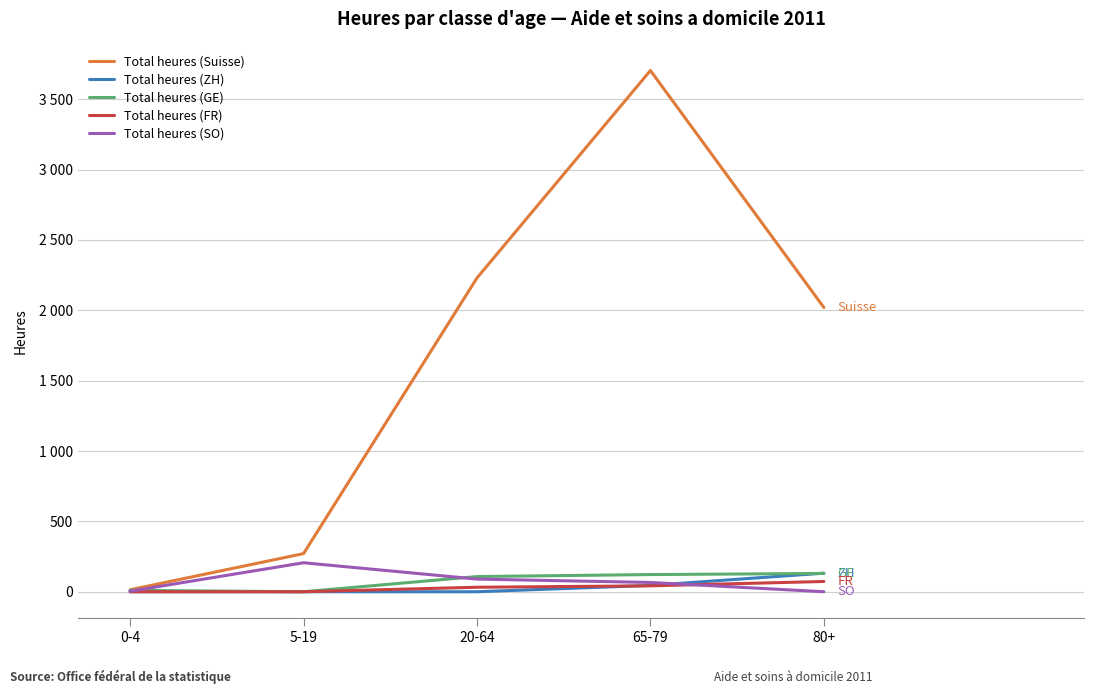

What are all the series names shown in the legend?

Total heures (Suisse), Total heures (ZH), Total heures (GE), Total heures (FR), Total heures (SO)